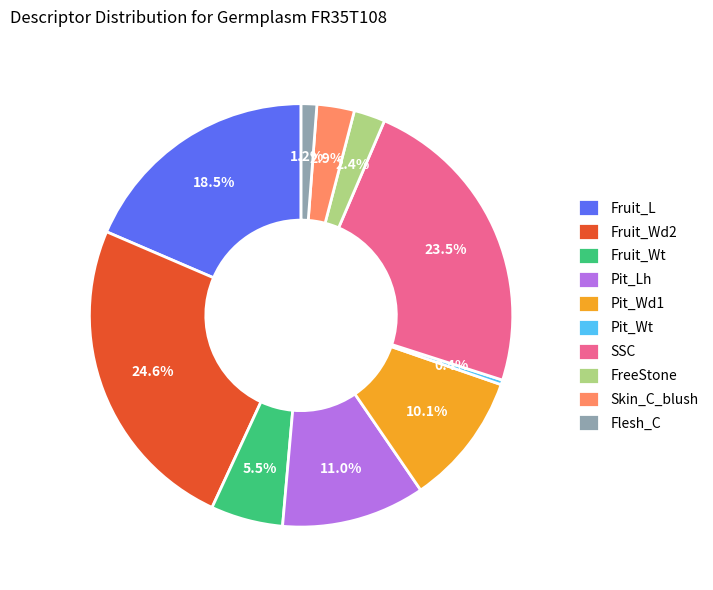

True or false: FreeStone accounts for 2% of the total.

True